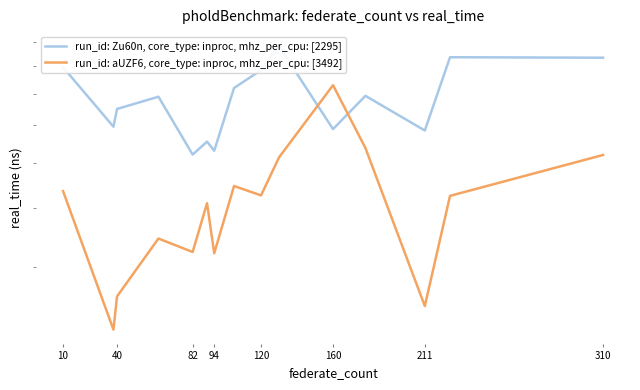

What is the difference between the maximum and second lowest values in the run_id: Zu60n, core_type: inproc, mhz_per_cpu: [2295] series?

35.3